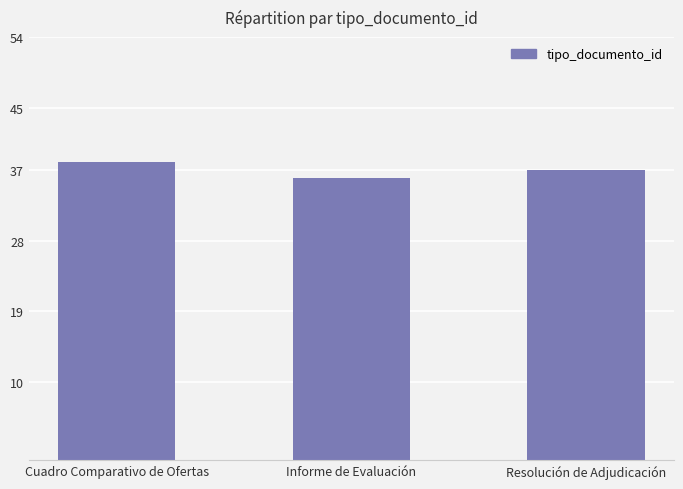

Which label corresponds to the largest value in the chart?

Cuadro Comparativo de Ofertas